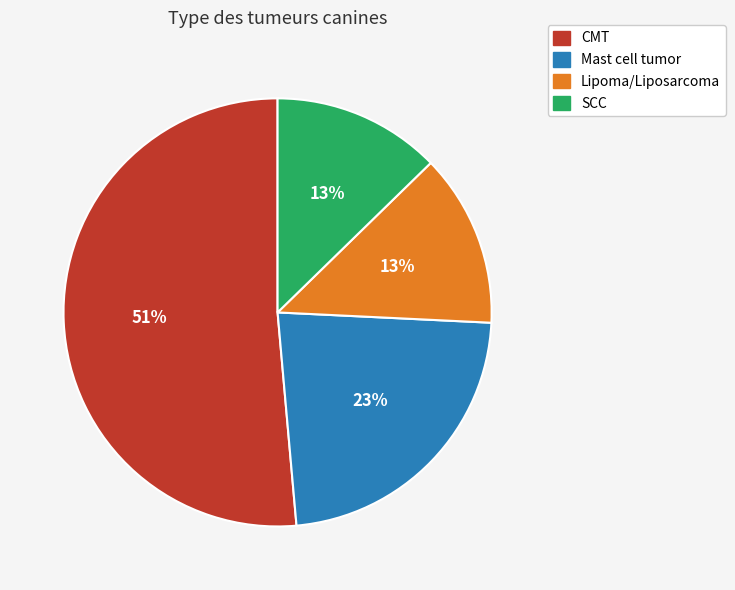

Does any single category account for the majority?

Yes